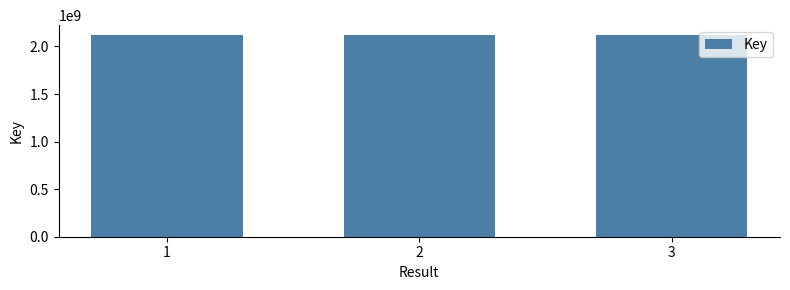

What is the value of the 1st bar from the left?

2117883203